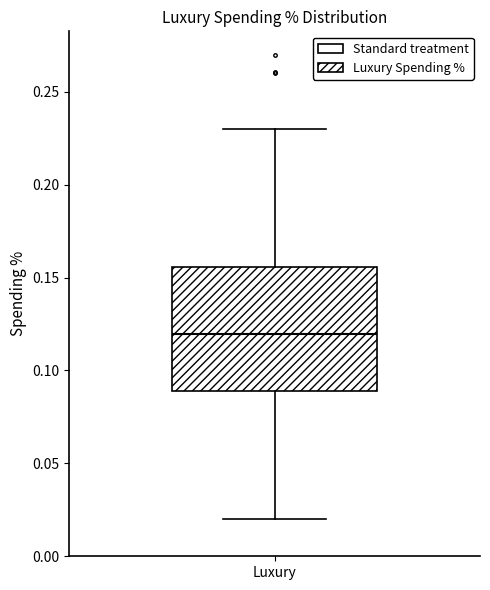

Where is the upper edge of the box for Luxury on the y-axis? The values are not printed on the chart, so give them approximately, as read against the axis.

0.155